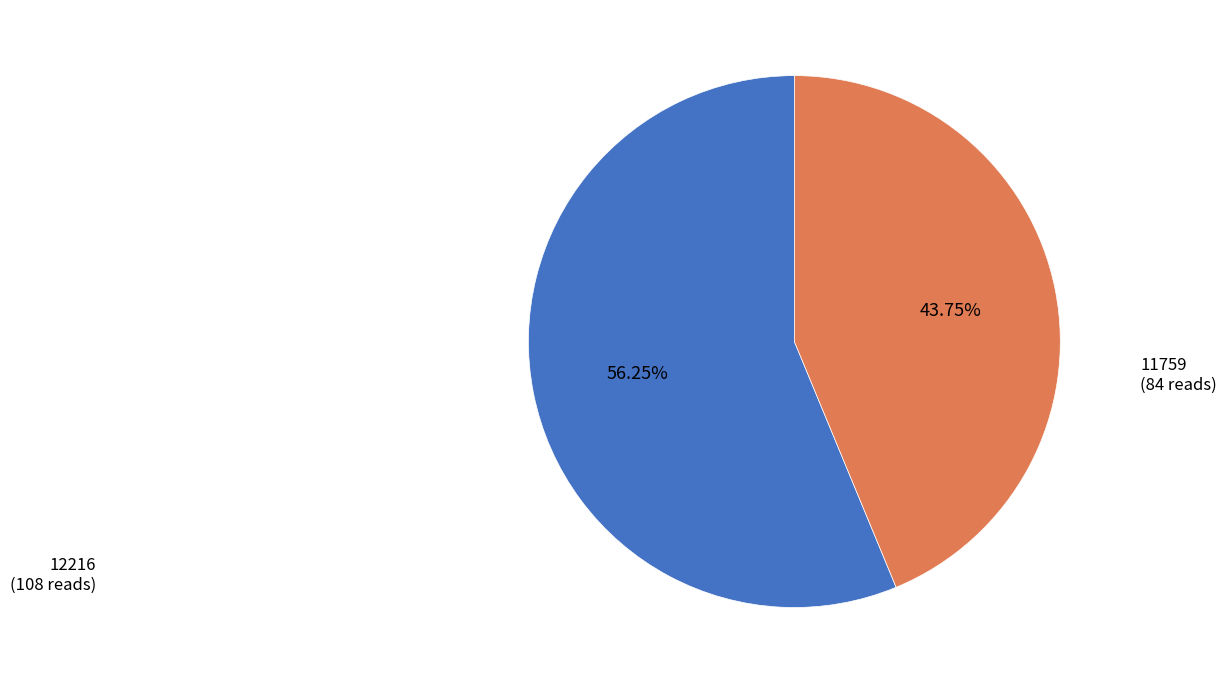

What percentage do 12216 and 11759 together represent?

100.0%